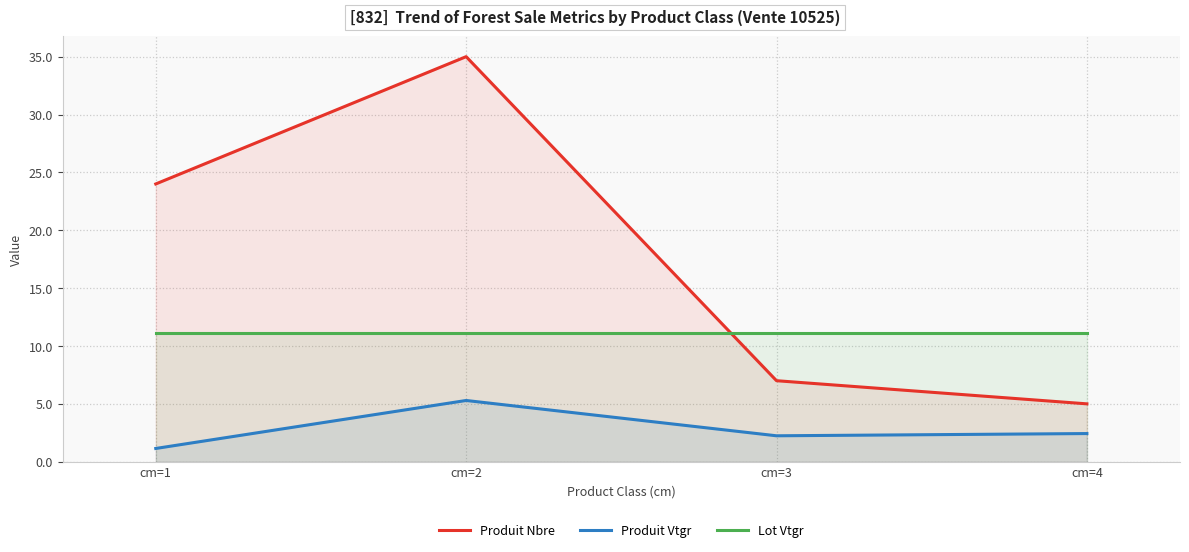

What is the spread (max minus min) of values at cm=3?

8.9